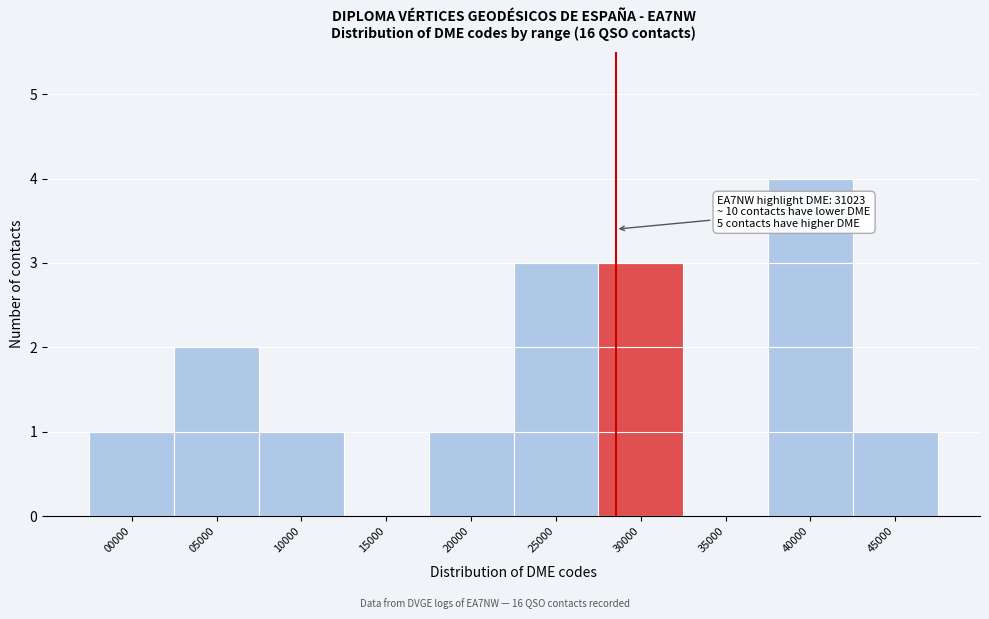

Reading left to right, what are all the values shown in this chart?

00000=1	05000=2	10000=1	15000=0	20000=1	25000=3	30000=3	35000=0	40000=4	45000=1